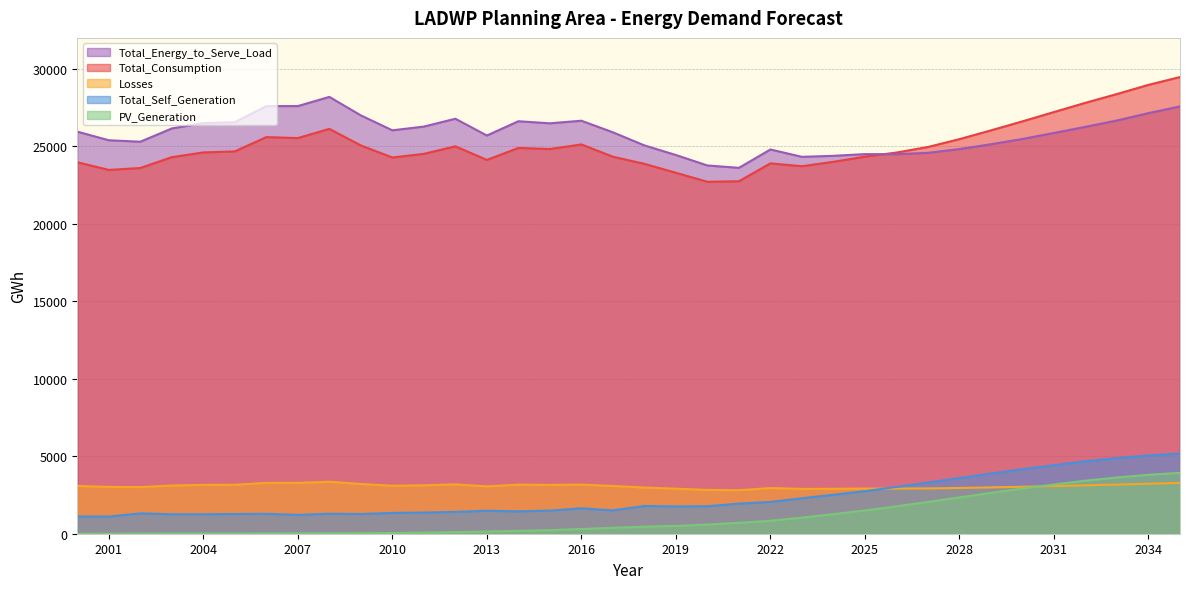

Rank the series at 2008 from highest to lowest value.

Total_Energy_to_Serve_Load, Total_Consumption, Losses, Total_Self_Generation, PV_Generation